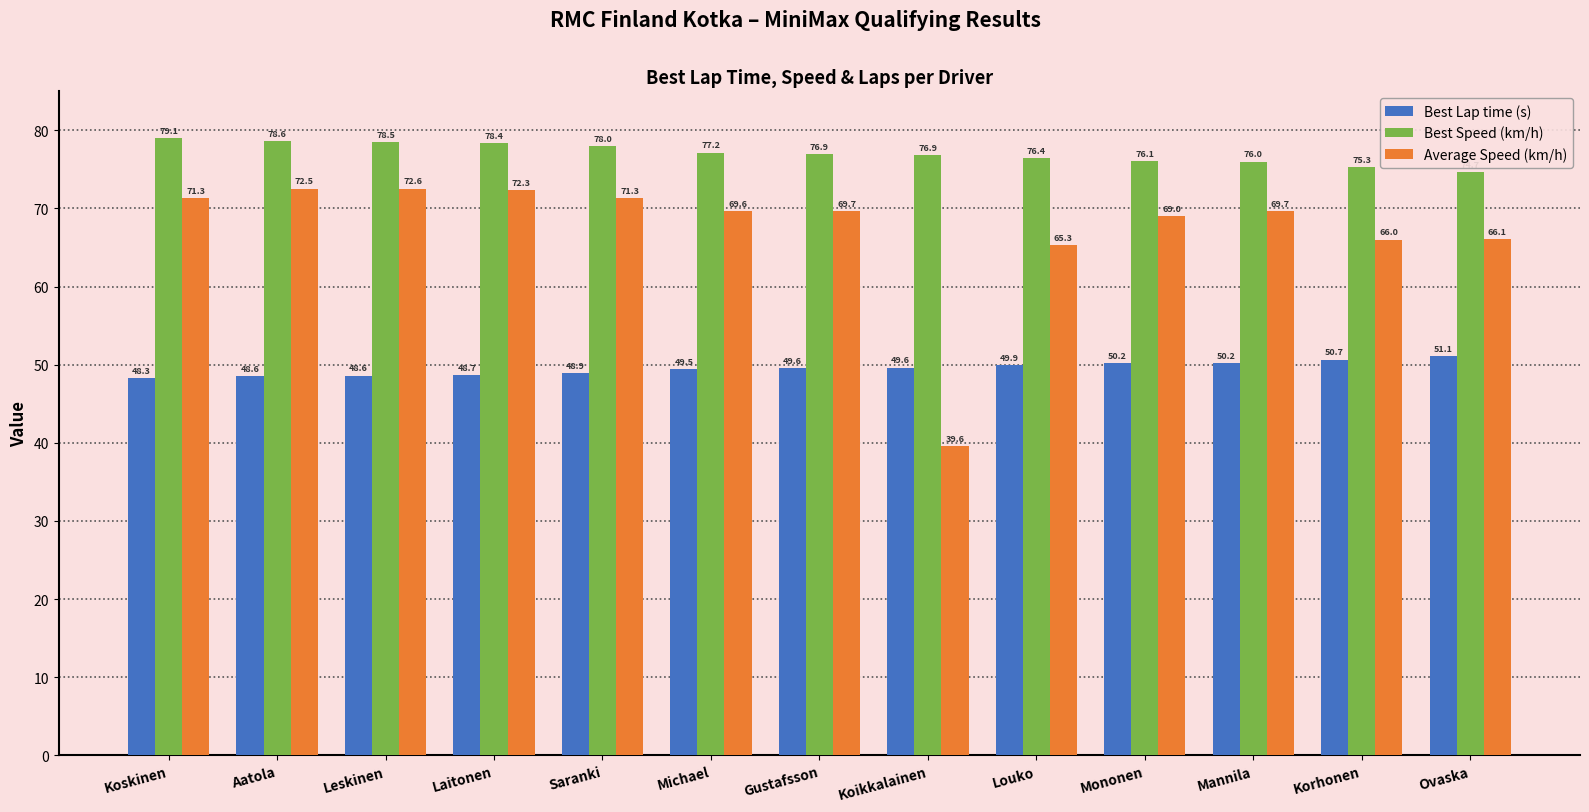

Is it true that Best Speed (km/h) equals 121.2 at Gustafsson?

False